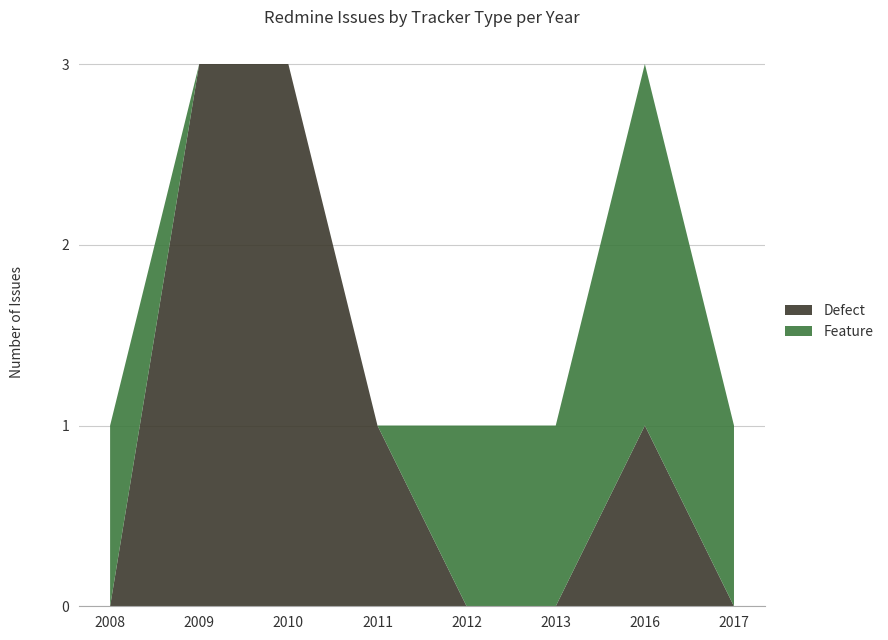

Is it true that Defect equals 1 at 2011?

True